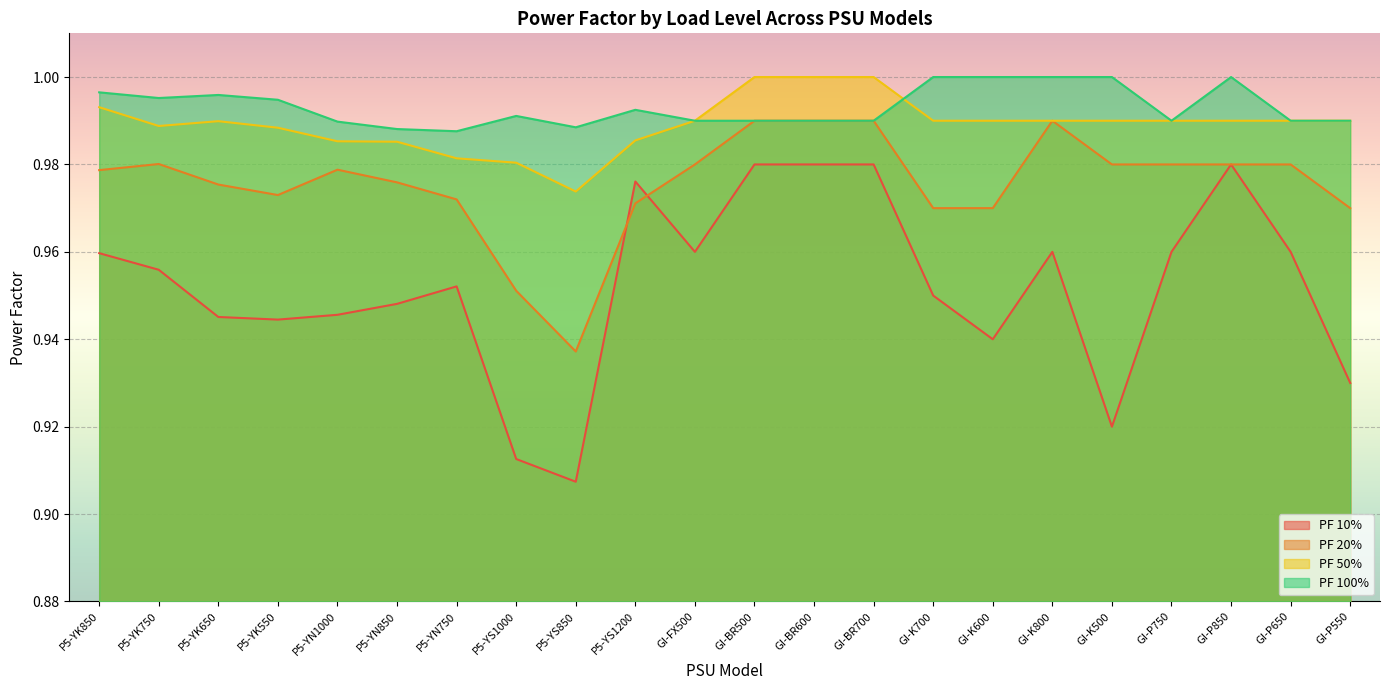

True or false: PF 20% and PF 10% intersect in this chart.

True